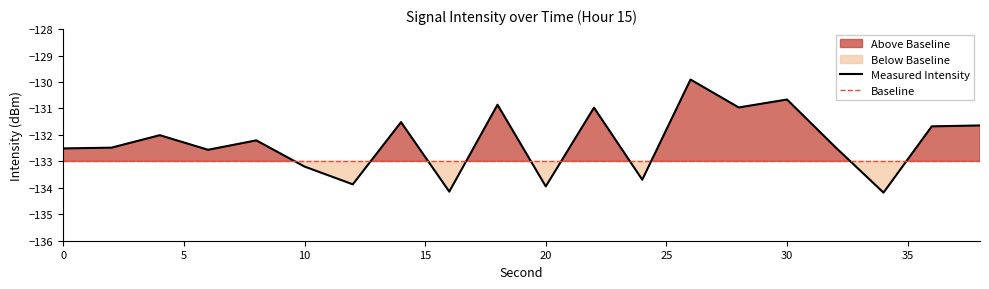

True or false: the data shows -204.1 at 18.

False